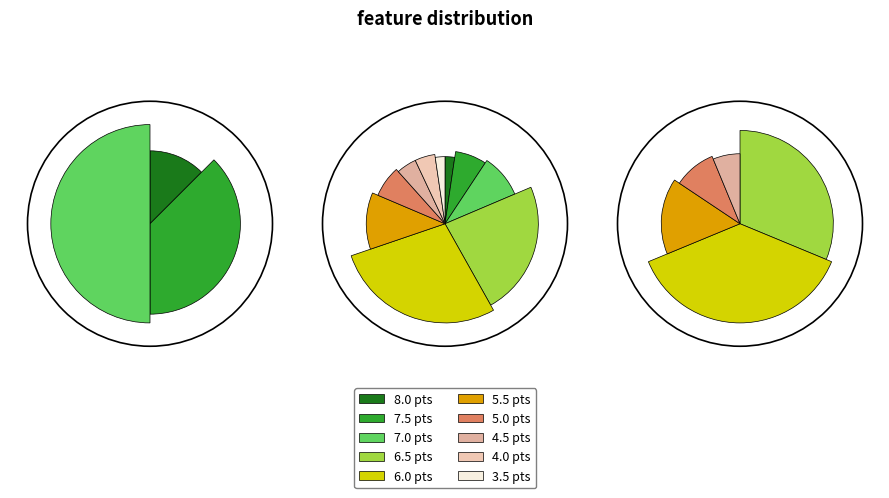

Approximately how many times larger is the value at 5.5 compared to 6.5?

0.5